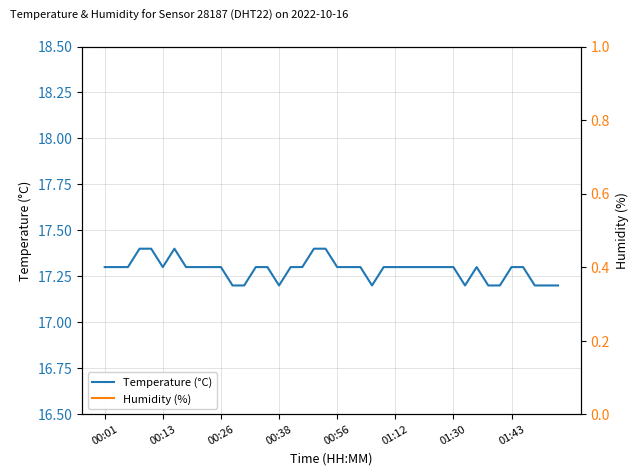

The Temperature (°C) series shows 17.3 at 00:26. True or false?

True